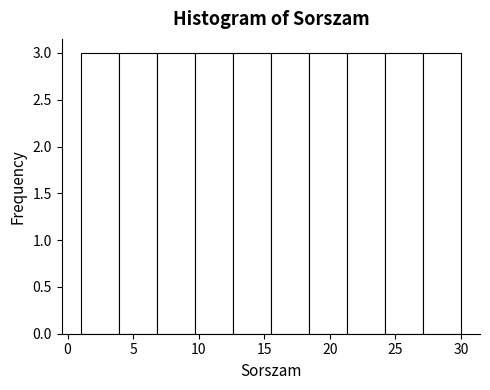

Reading left to right, list every bar in this chart as the range it spans on the x-axis followed by its height. Neither the bar edges nor the heights are printed on the chart, so give them approximately, as read against the axes.

1.0 to 3.9: 3
3.9 to 6.8: 3
6.8 to 9.7: 3
9.7 to 12.6: 3
12.6 to 15.5: 3
15.5 to 18.4: 3
18.4 to 21.3: 3
21.3 to 24.2: 3
24.2 to 27.1: 3
27.1 to 30.0: 3